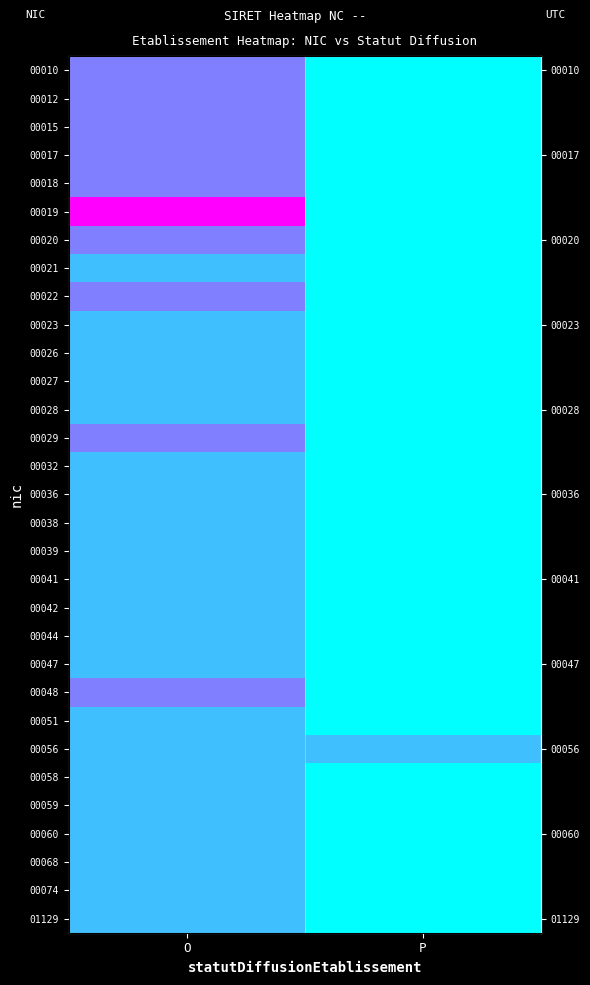

What is the difference between the highest and lowest values at P?

1